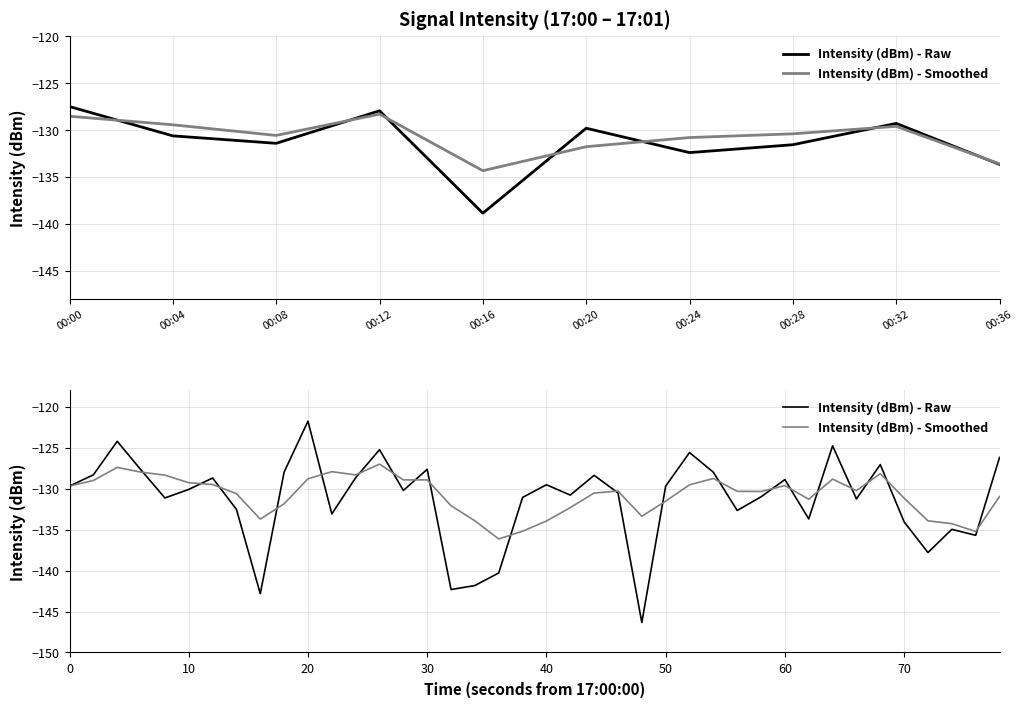

The Intensity (dBm) - Raw series shows -195.3 at 00:12. True or false?

False